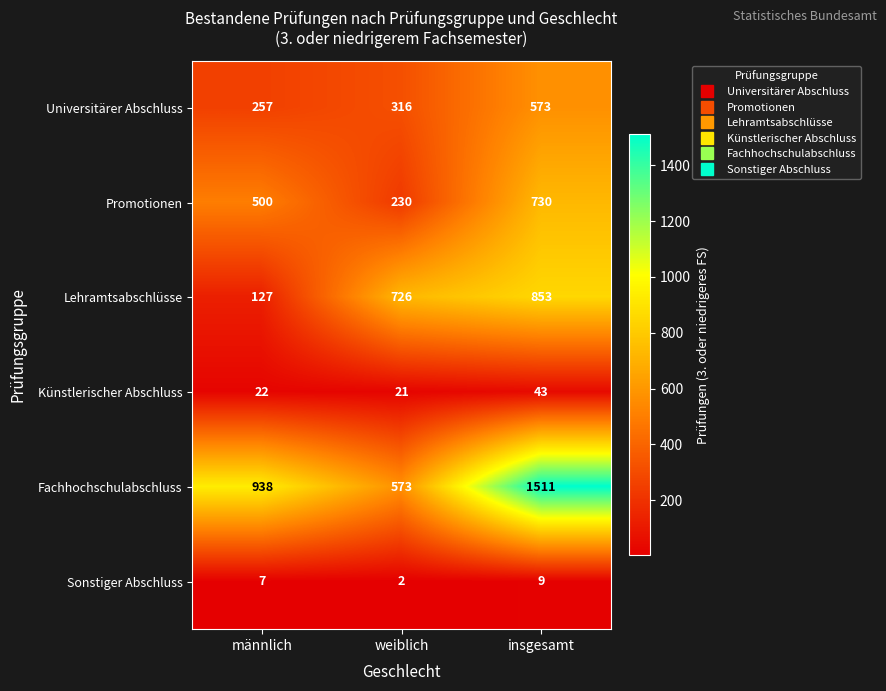

Reading left to right, list all the values displayed in this chart.

Universitärer Abschluss: männlich=257	weiblich=316	insgesamt=573
Promotionen: männlich=500	weiblich=230	insgesamt=730
Lehramtsabschlüsse: männlich=127	weiblich=726	insgesamt=853
Künstlerischer Abschluss: männlich=22	weiblich=21	insgesamt=43
Fachhochschulabschluss: männlich=938	weiblich=573	insgesamt=1511
Sonstiger Abschluss: männlich=7	weiblich=2	insgesamt=9